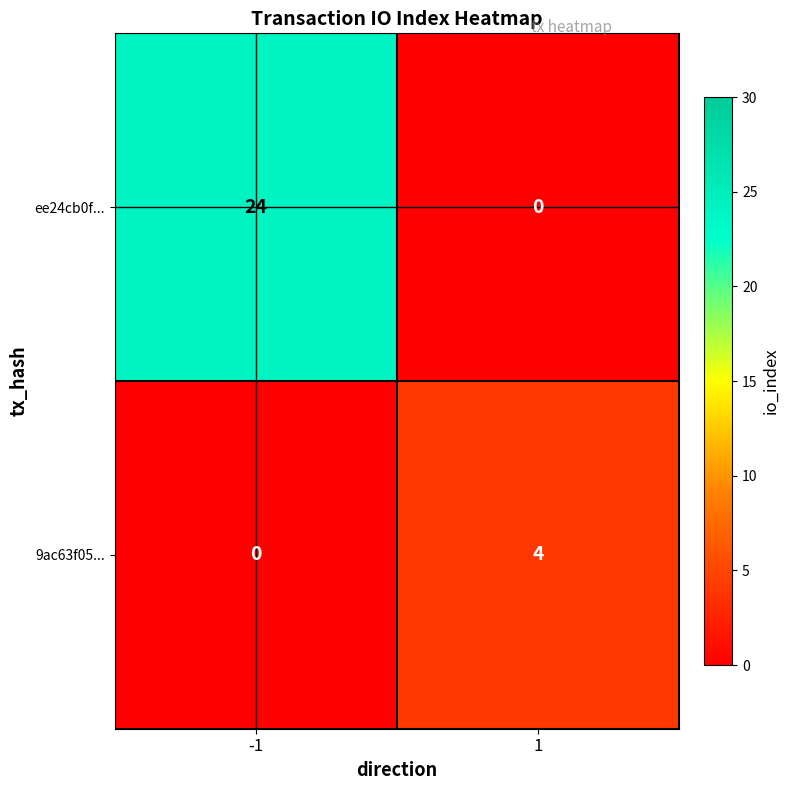

At which category is the sum across all series the highest?

-1